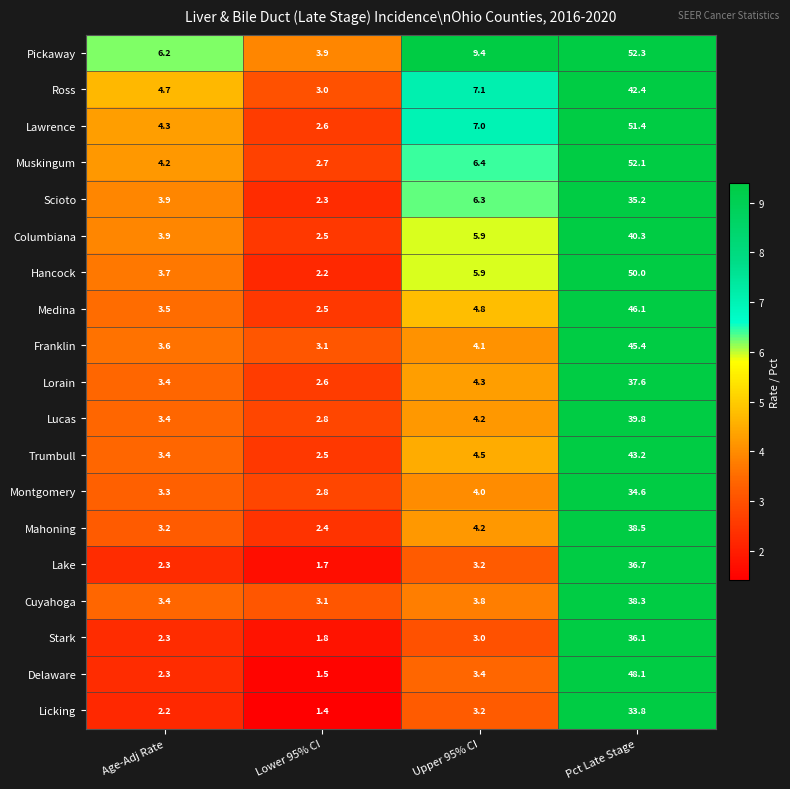

What is the average value of the Mahoning series?

12.1